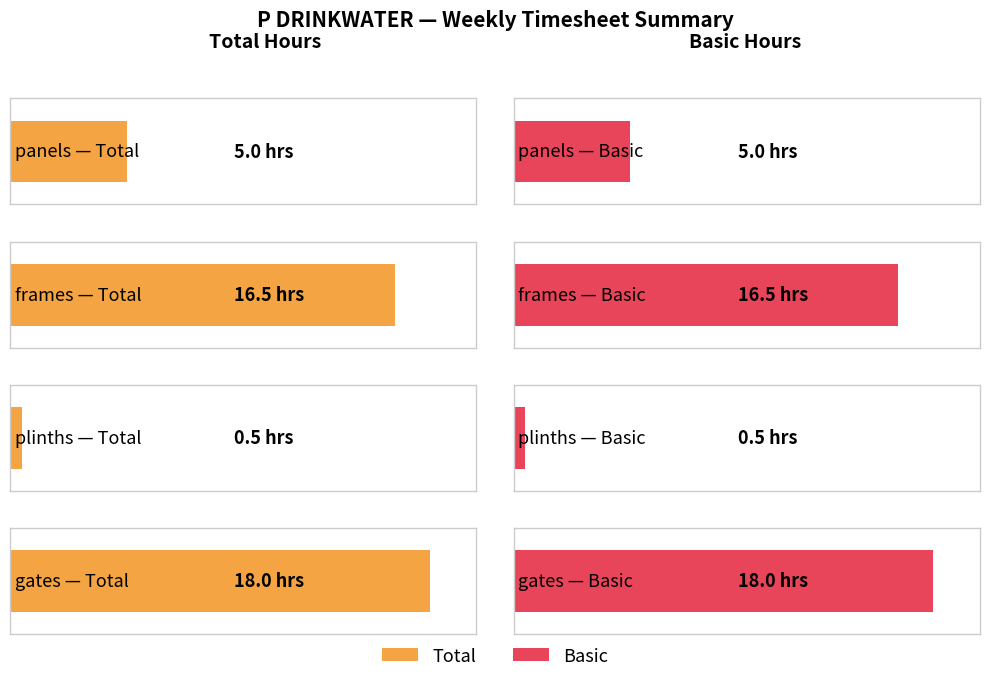

List the series in order of their peak value, highest first.

Total, Basic